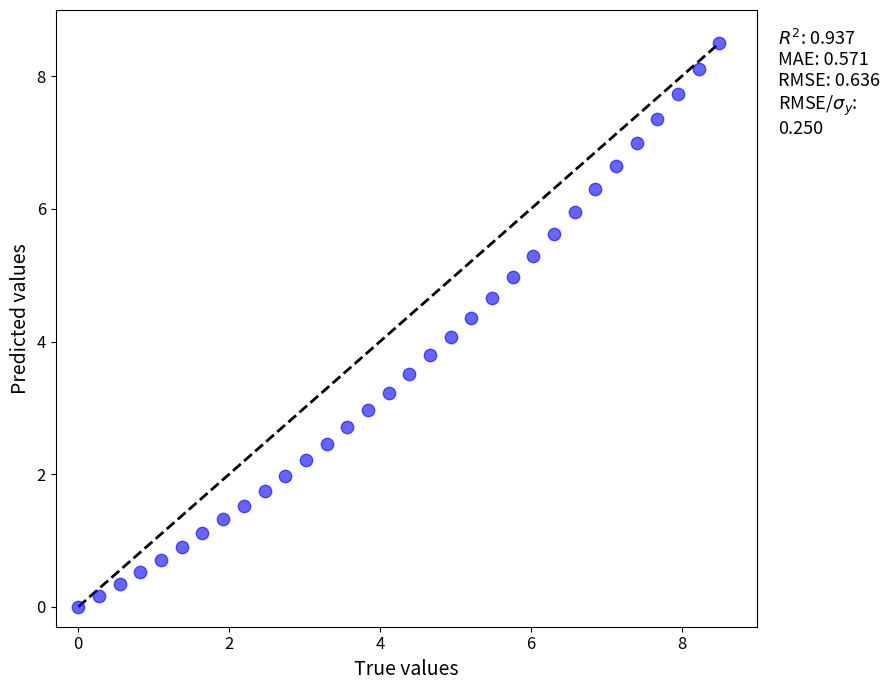

What is the range of X values (max minus min)?

8.5